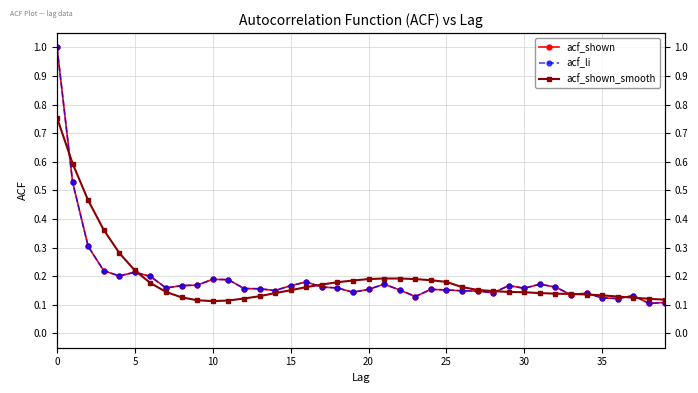

Reading left to right, transcribe all the data shown in this chart.

acf_shown: 1.0	0.5	0.3	0.2	0.2	0.2	0.2	0.2	0.2	0.2	0.2	0.2	0.2	0.2	0.1	0.2	0.2	0.2	0.2	0.1	0.2	0.2	0.2	0.1	0.2	0.2	0.1	0.1	0.1	0.2	0.2	0.2	0.2	0.1	0.1	0.1	0.1	0.1	0.1	0.1
acf_li: 1.0	0.5	0.3	0.2	0.2	0.2	0.2	0.2	0.2	0.2	0.2	0.2	0.2	0.2	0.1	0.2	0.2	0.2	0.2	0.1	0.2	0.2	0.2	0.1	0.2	0.2	0.1	0.1	0.1	0.2	0.2	0.2	0.2	0.1	0.1	0.1	0.1	0.1	0.1	0.1
acf_shown_smooth: 0.8	0.6	0.5	0.4	0.3	0.2	0.2	0.1	0.1	0.1	0.1	0.1	0.1	0.1	0.1	0.2	0.2	0.2	0.2	0.2	0.2	0.2	0.2	0.2	0.2	0.2	0.2	0.2	0.1	0.1	0.1	0.1	0.1	0.1	0.1	0.1	0.1	0.1	0.1	0.1